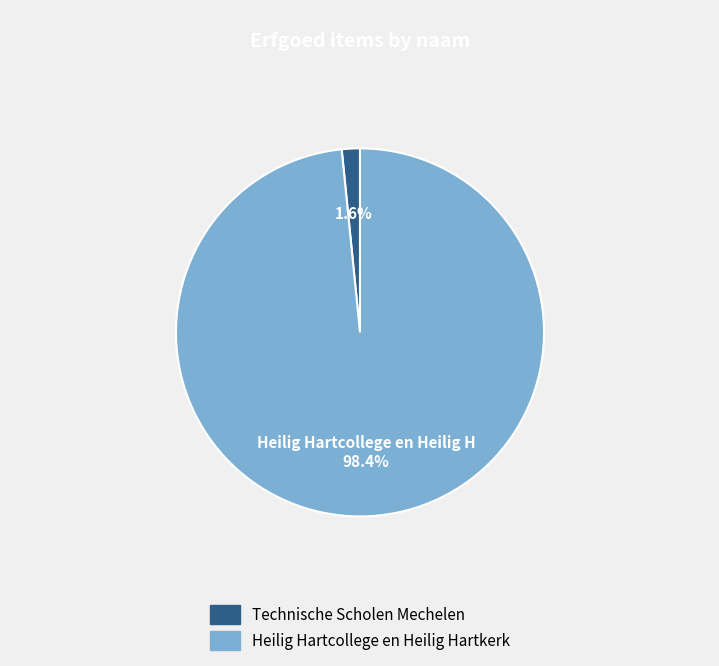

Count the number of slices in the pie.

2